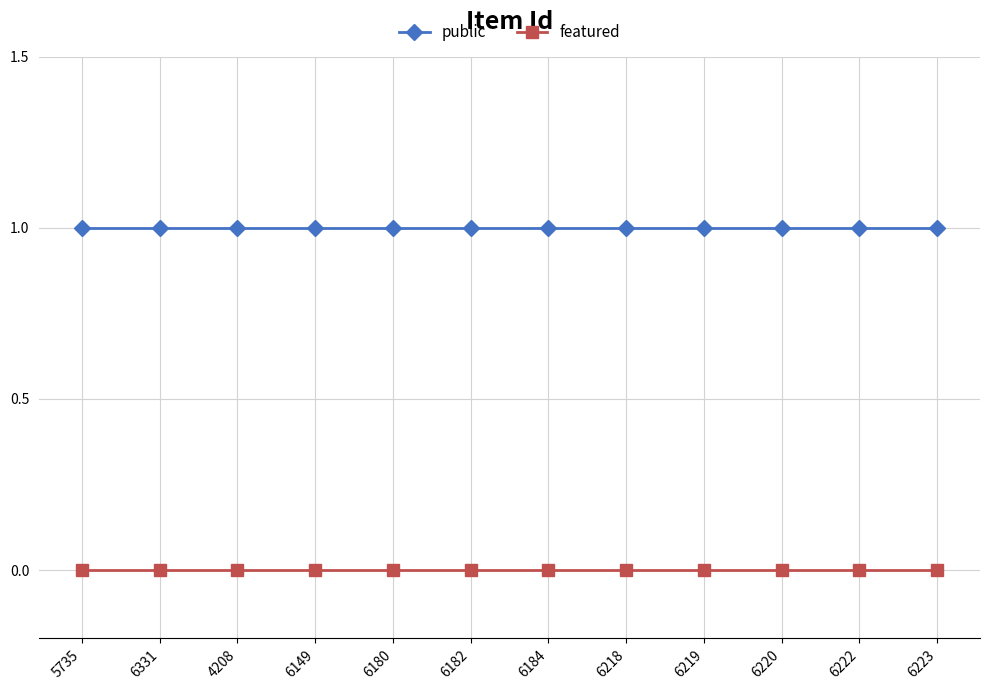

Which series has the largest total across all categories?

public